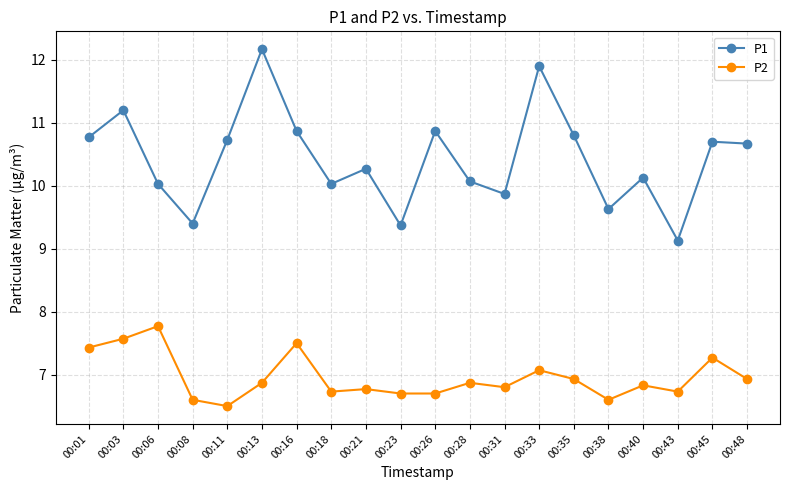

What is the smallest value displayed?

6.5